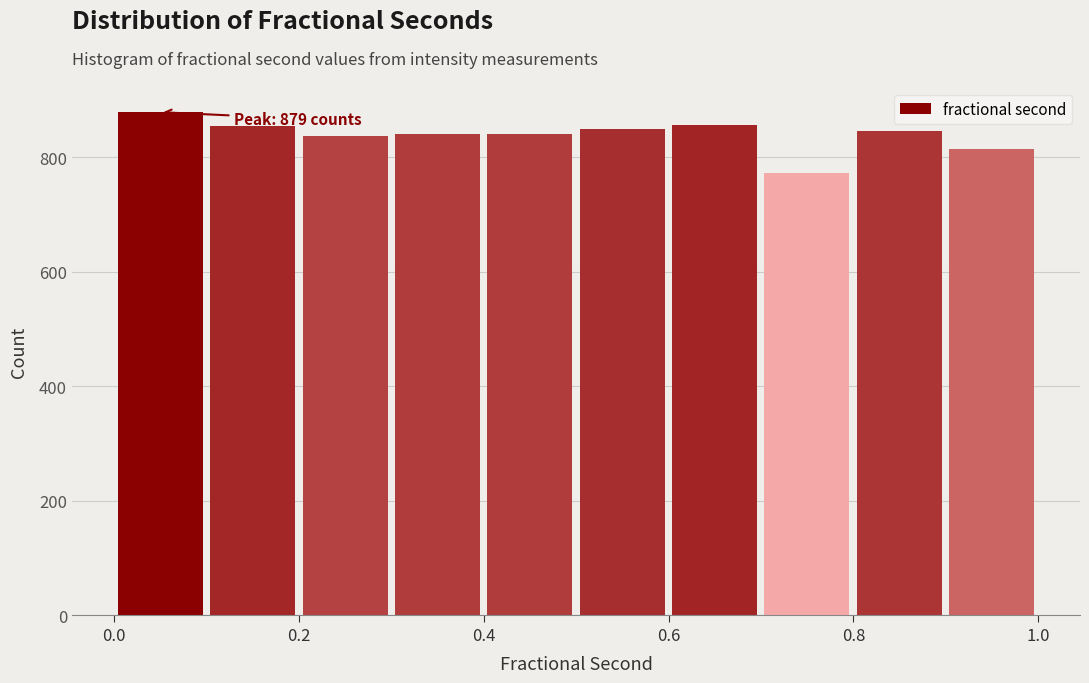

Which range on the x-axis has the tallest bar?

0.0 to 0.1